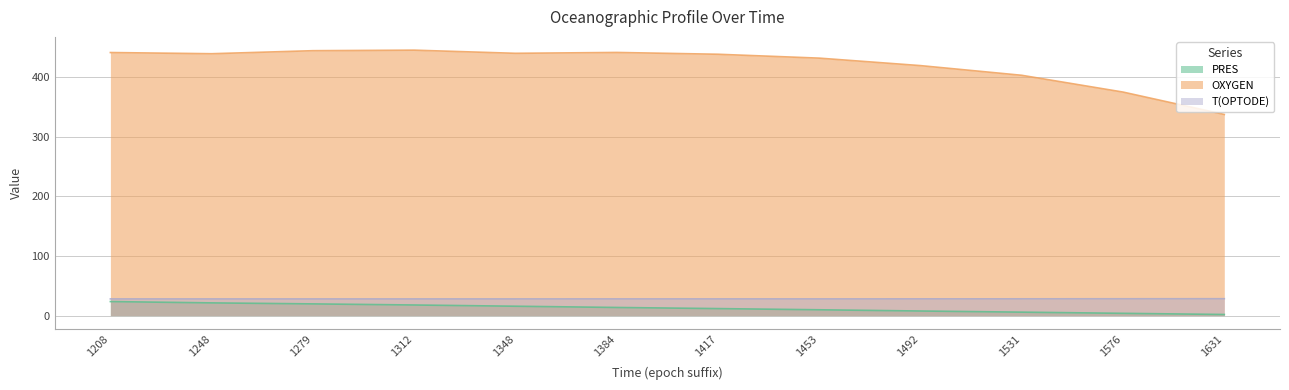

How many data points in PRES are less than 13?

6